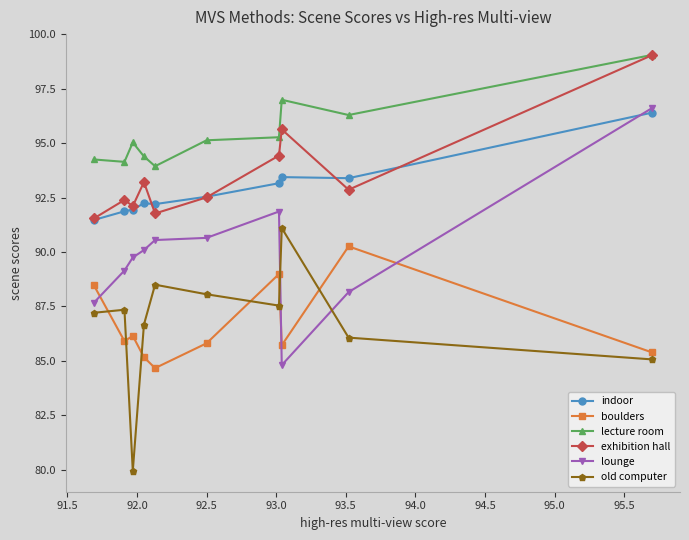

True or false: old computer and lecture room intersect in this chart.

False